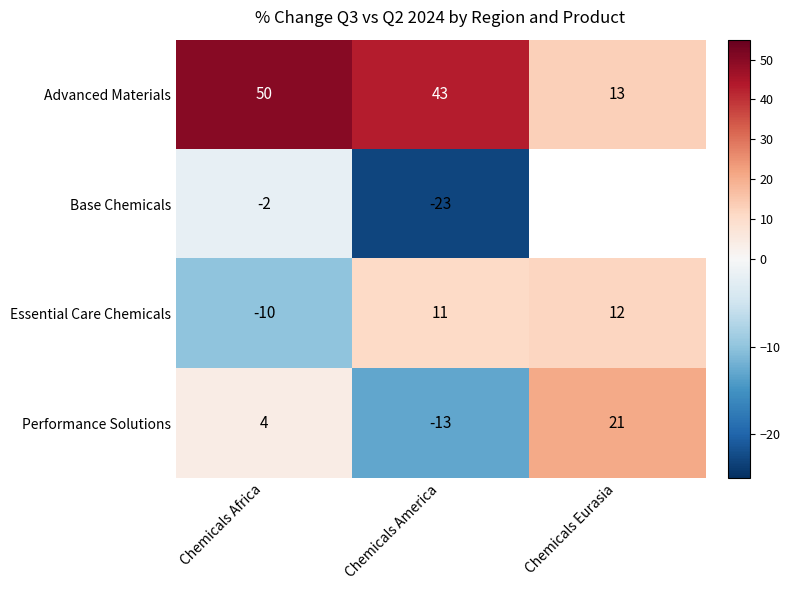

True or false: Advanced Materials has a value of 19 at Chemicals Eurasia.

False